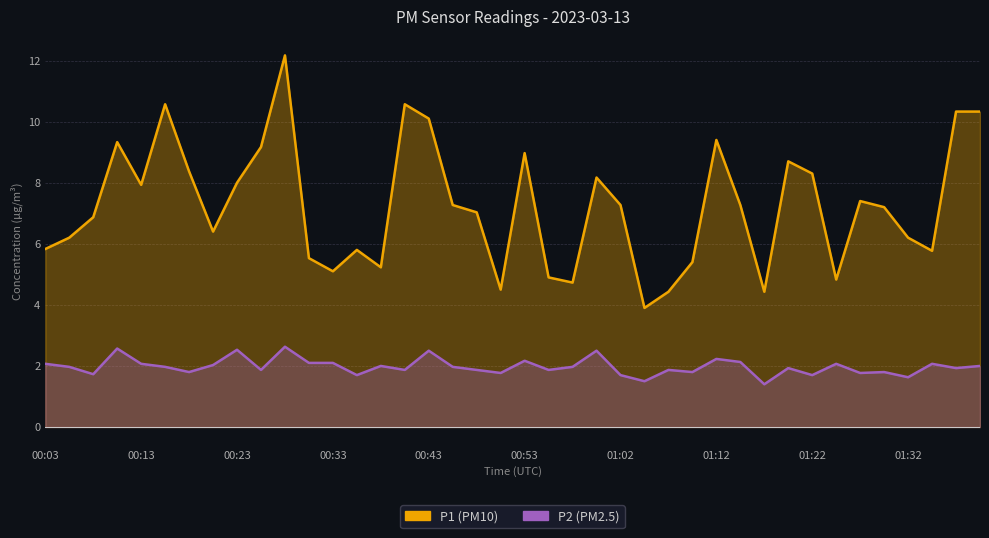

Which series has the widest spread of values?

P1